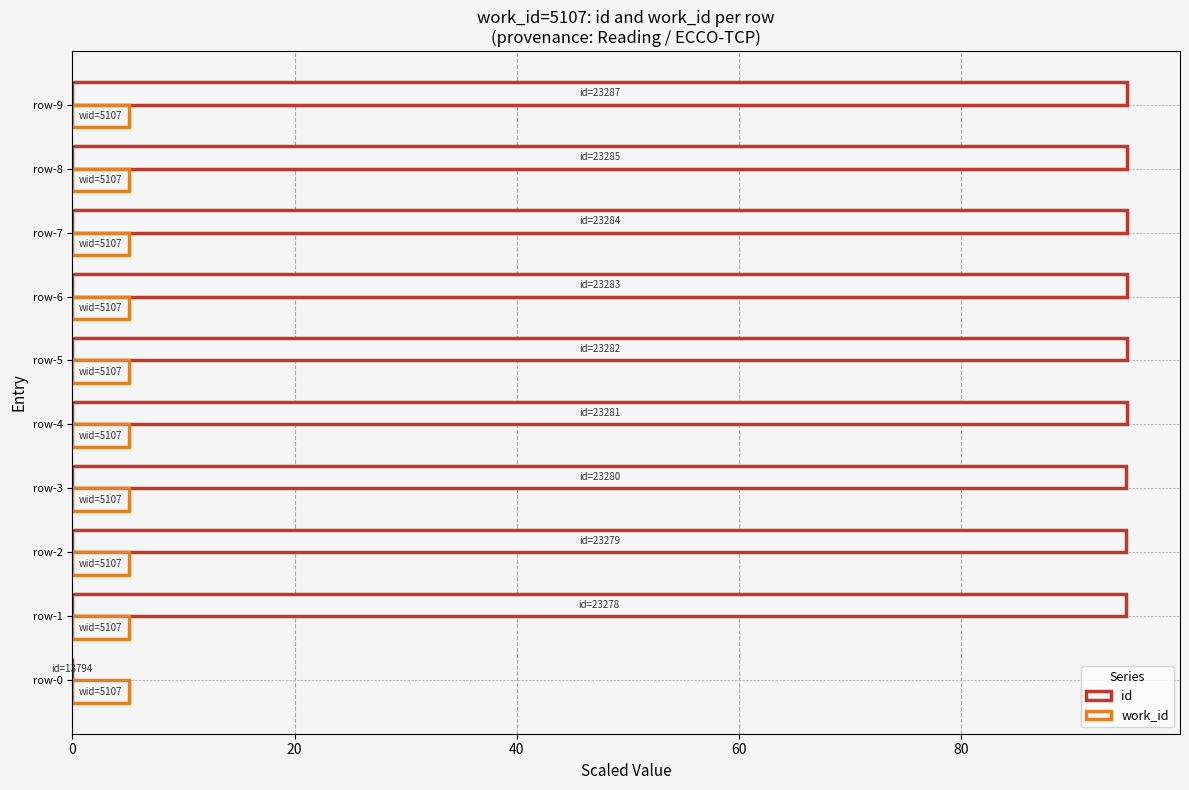

How many values in id are above zero?

9